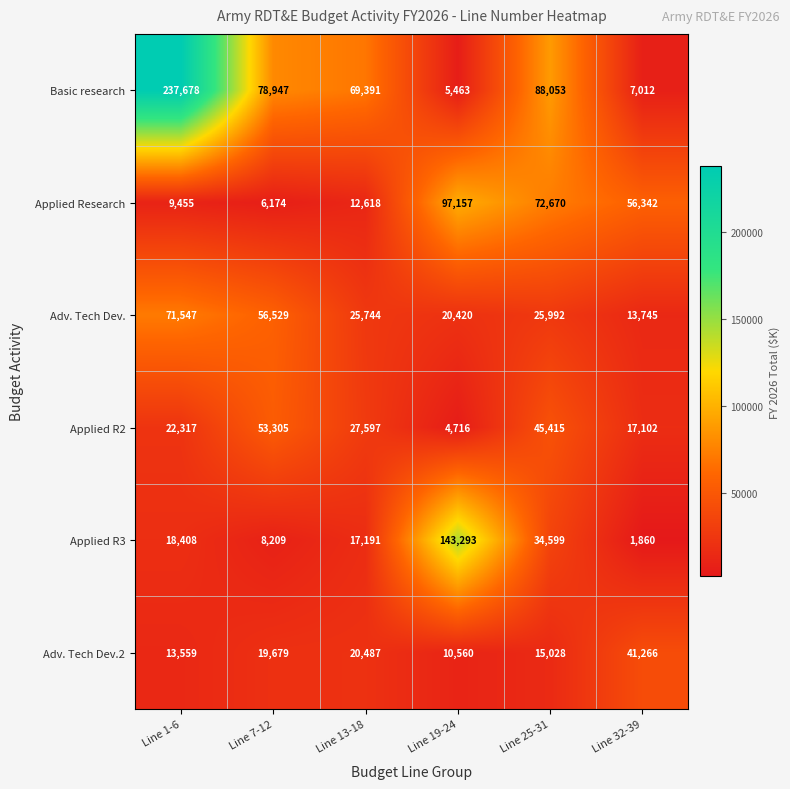

Count the number of categories in the chart.

6